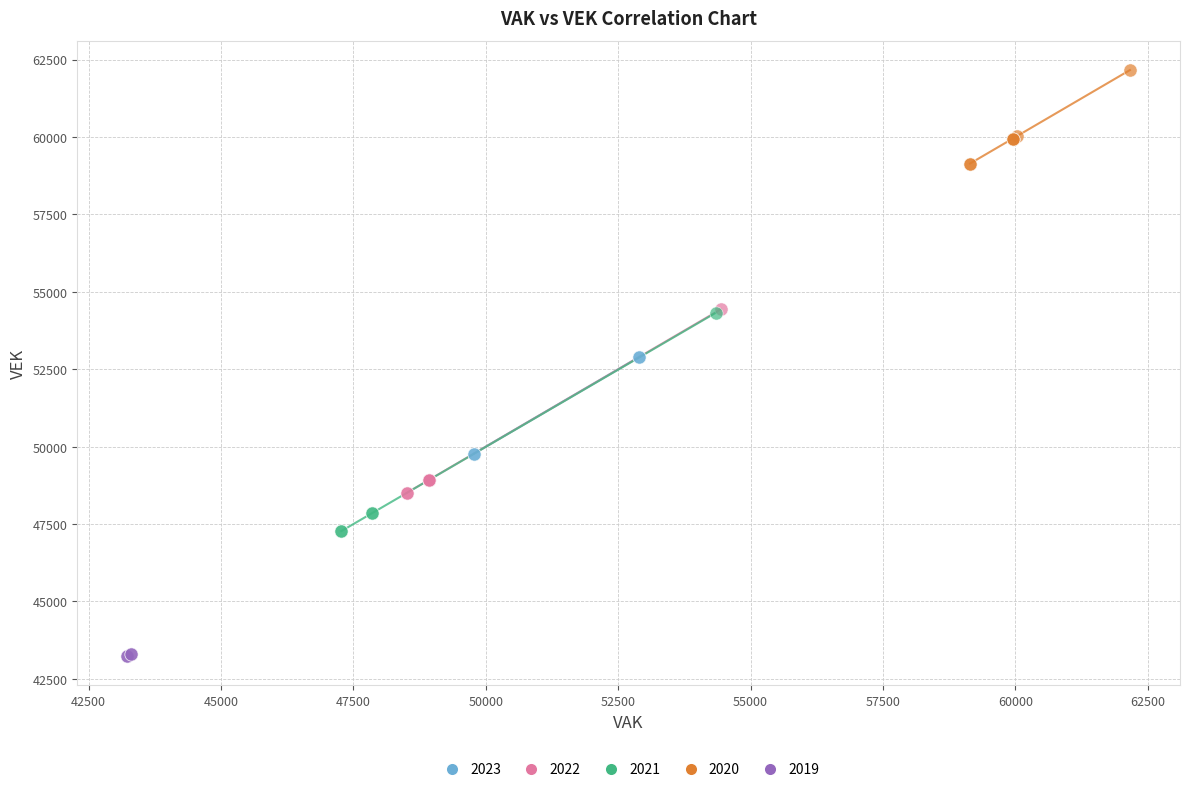

What are all the series names shown in the legend?

2023, 2022, 2021, 2020, 2019